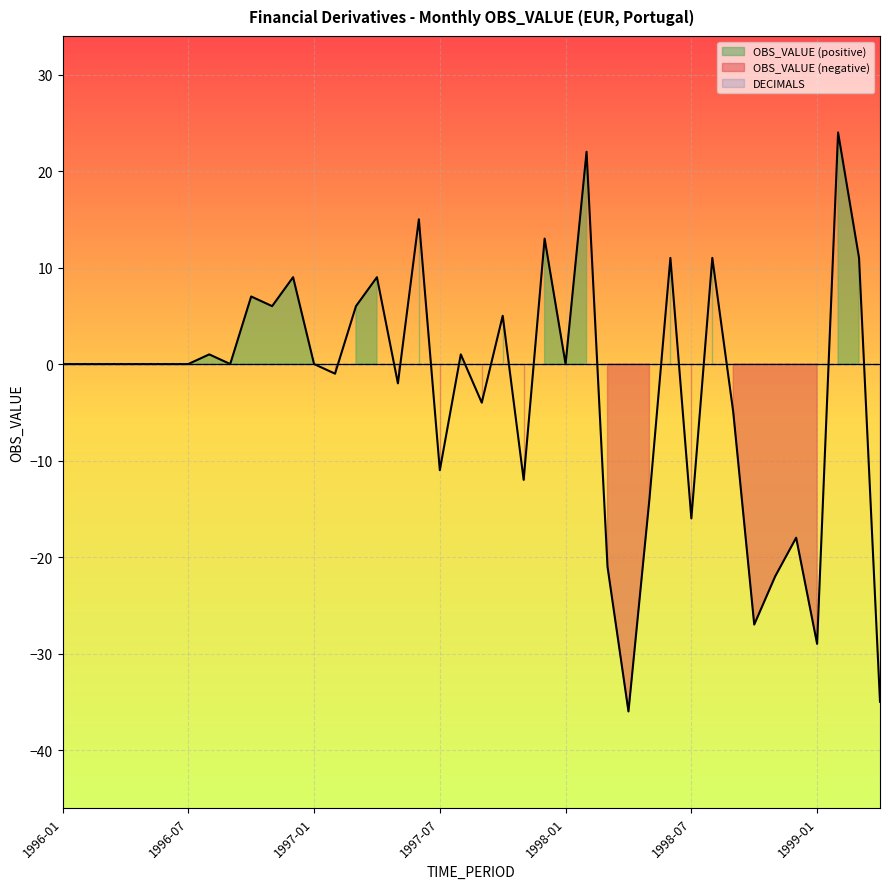

How many lines are shown in the chart?

1